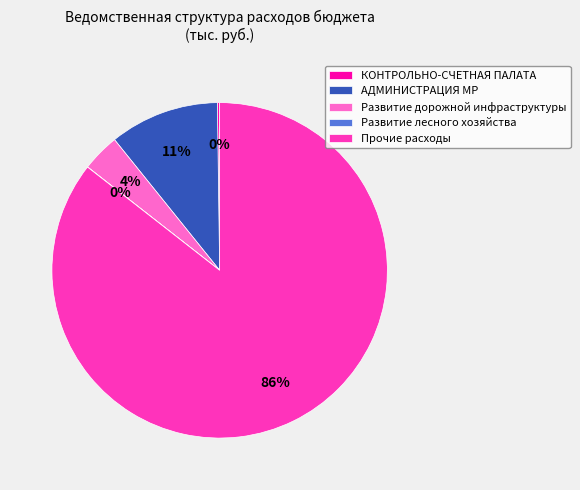

True or false: АДМИНИСТРАЦИЯ МР accounts for 66% of the total.

False